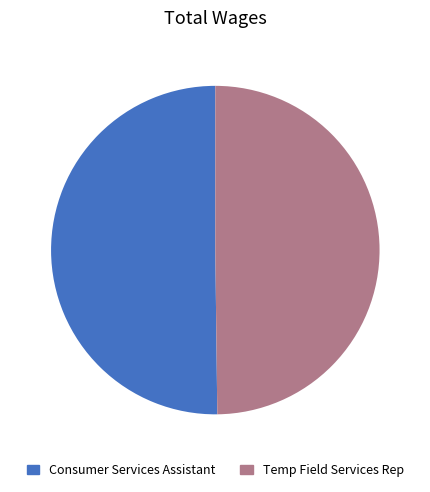

True or false: Temp Field Services Rep accounts for 38% of the total.

False